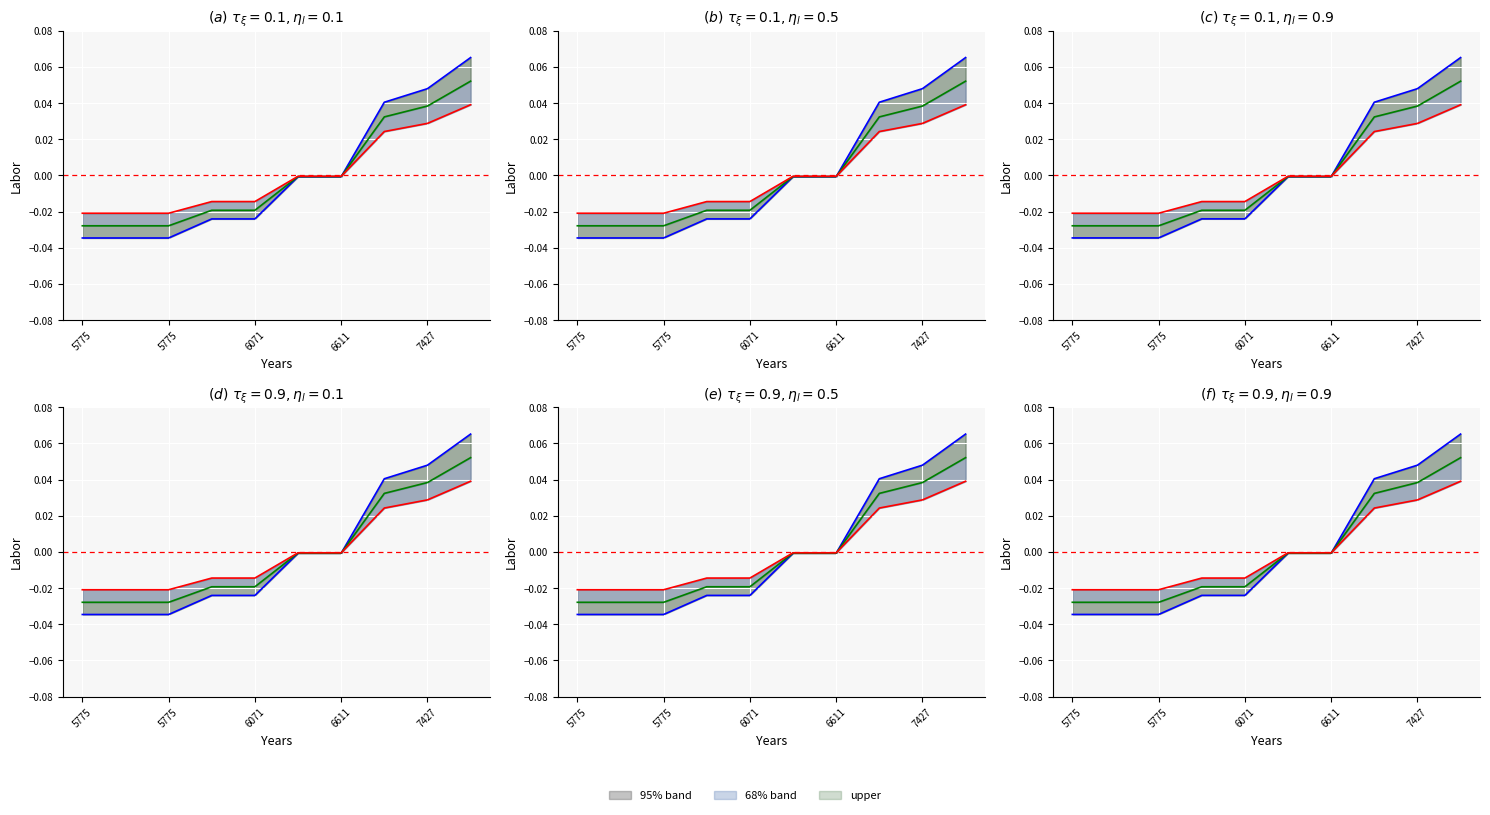

The value of mid at 5775 is -0.0. True or false?

True